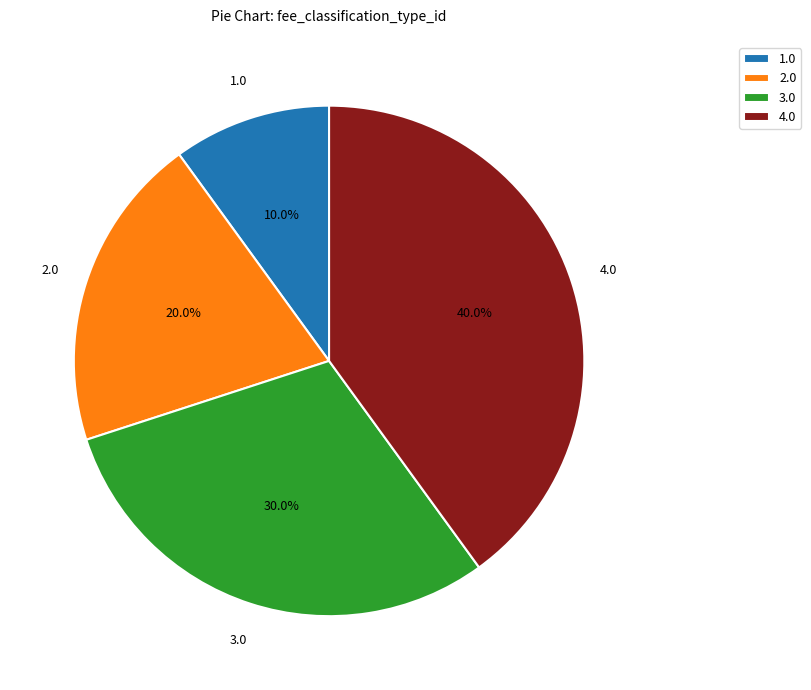

Do 4.0 and 2.0 together represent more than half of the pie?

Yes